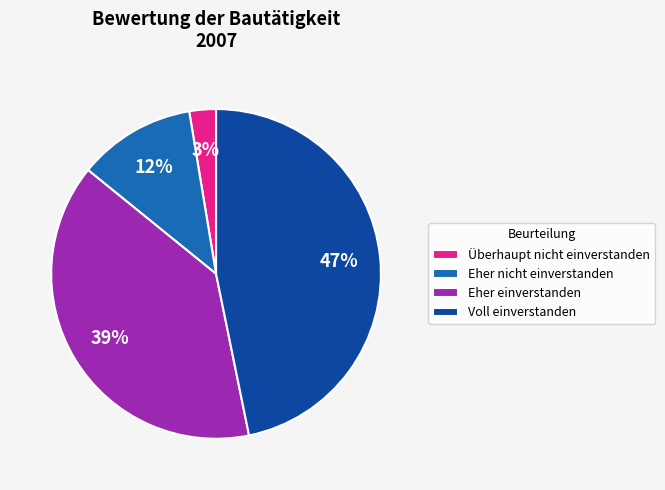

Is it true that Eher nicht einverstanden is 12% of the pie?

True